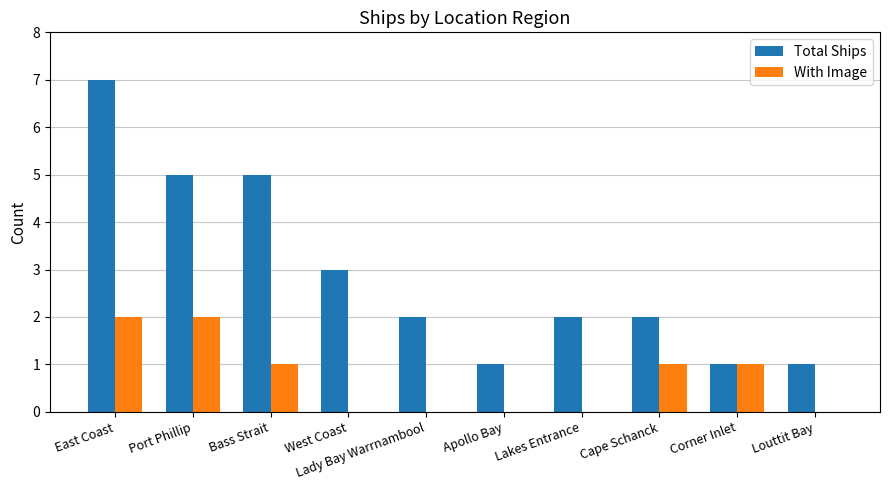

What are all the series names shown in the legend?

Total Ships, With Image